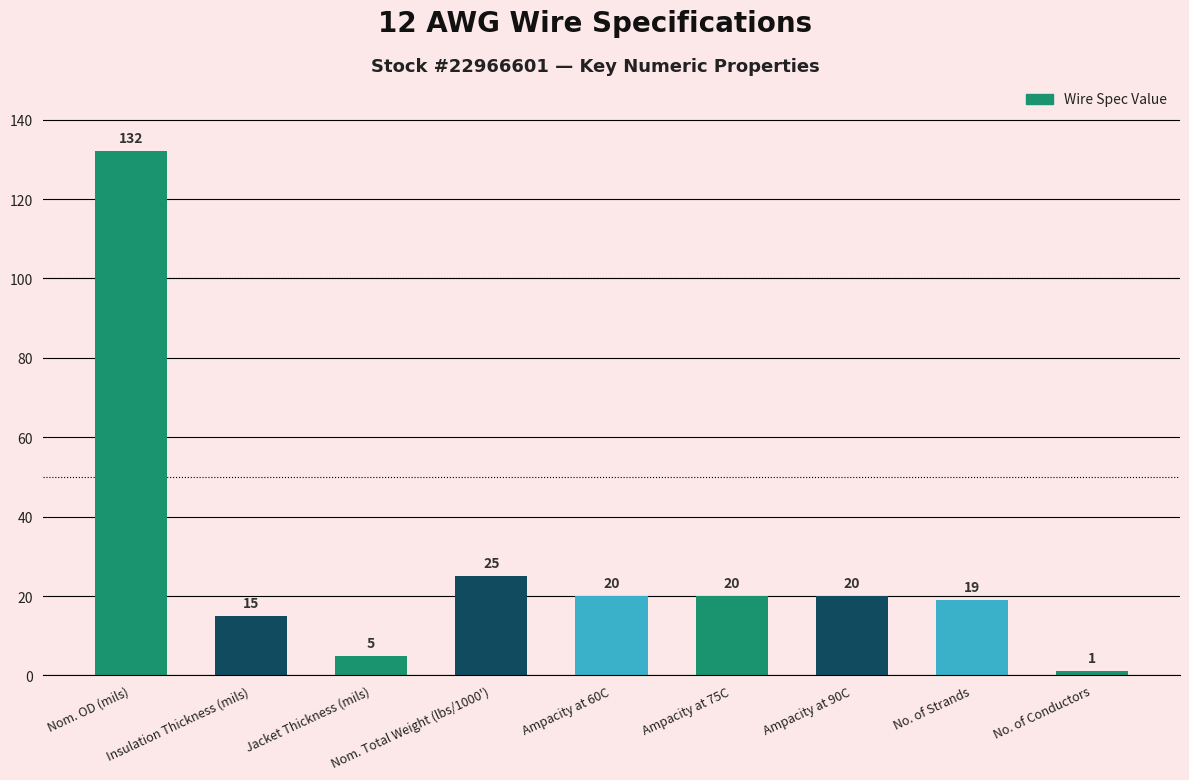

What is the difference between the values at Ampacity at 60C and Insulation Thickness (mils)?

5